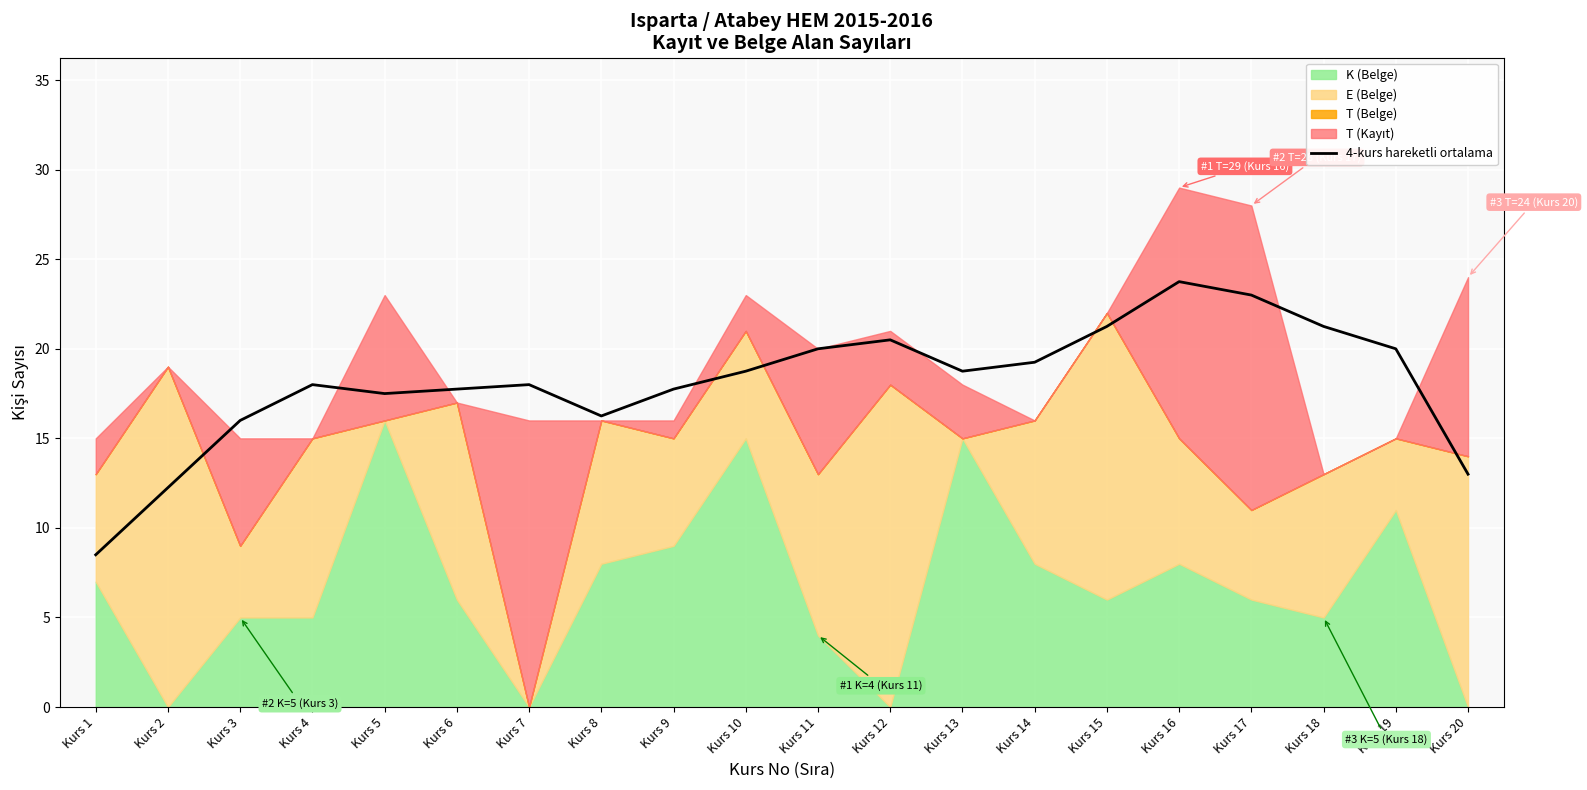

What is the change in value from Kurs 5 to Kurs 10?

+1.2